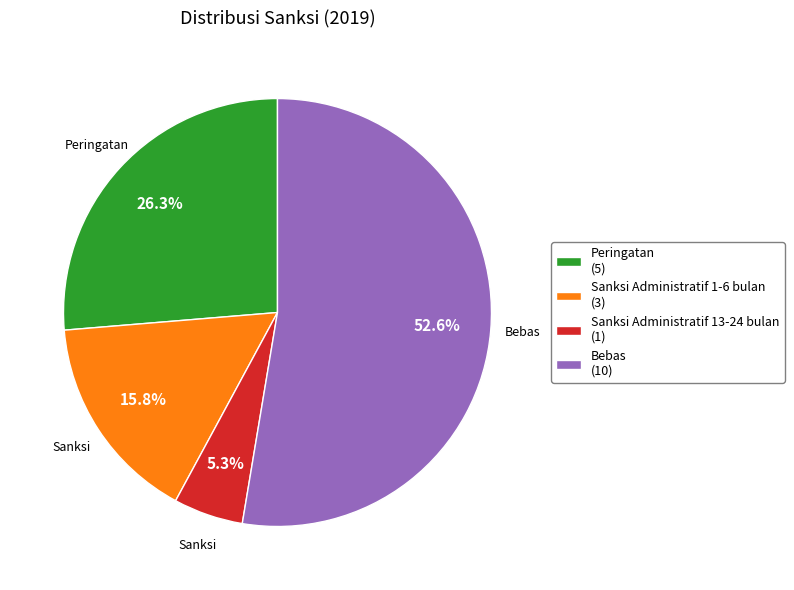

How many slices are in this pie chart?

4